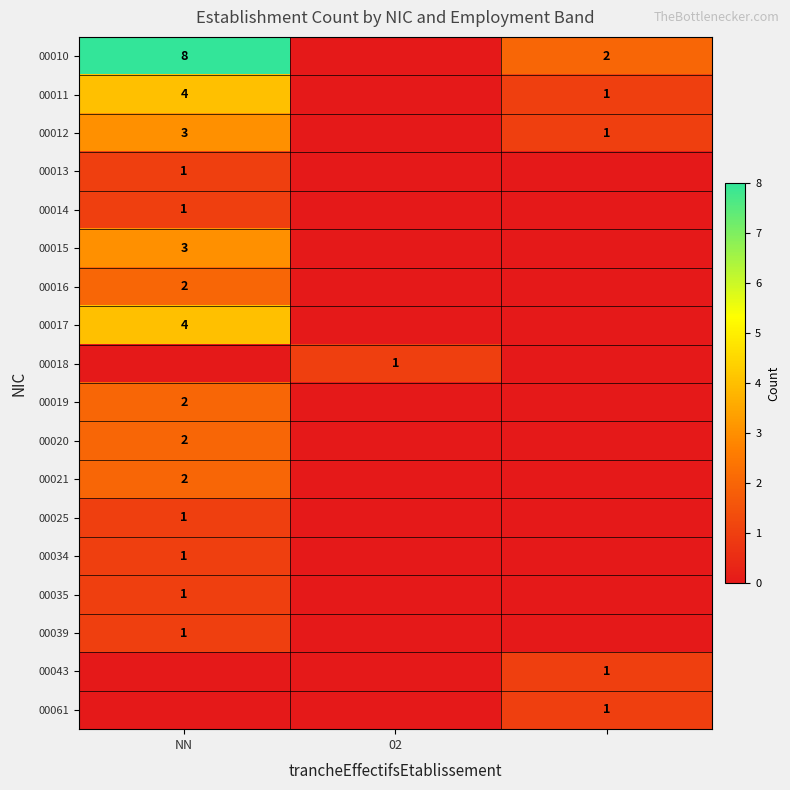

True or false: 00020 has a value of 2 at NN.

True